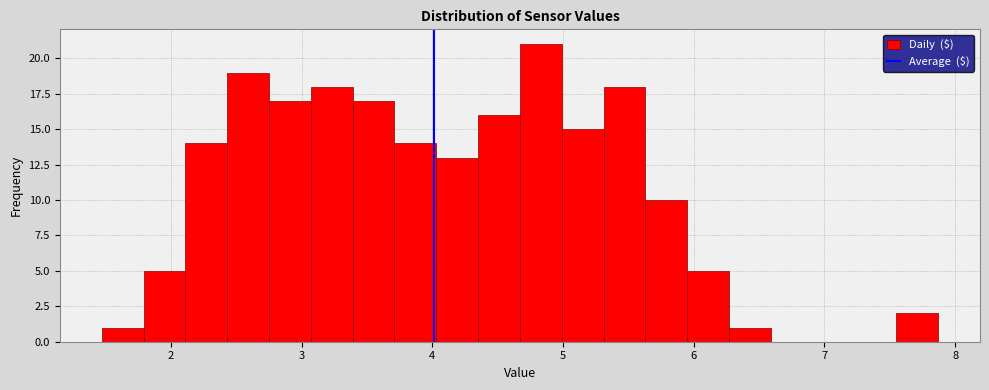

Around what value on the x-axis is the tallest bar? Give the approximate position of its centre, as read against the axis.

4.8